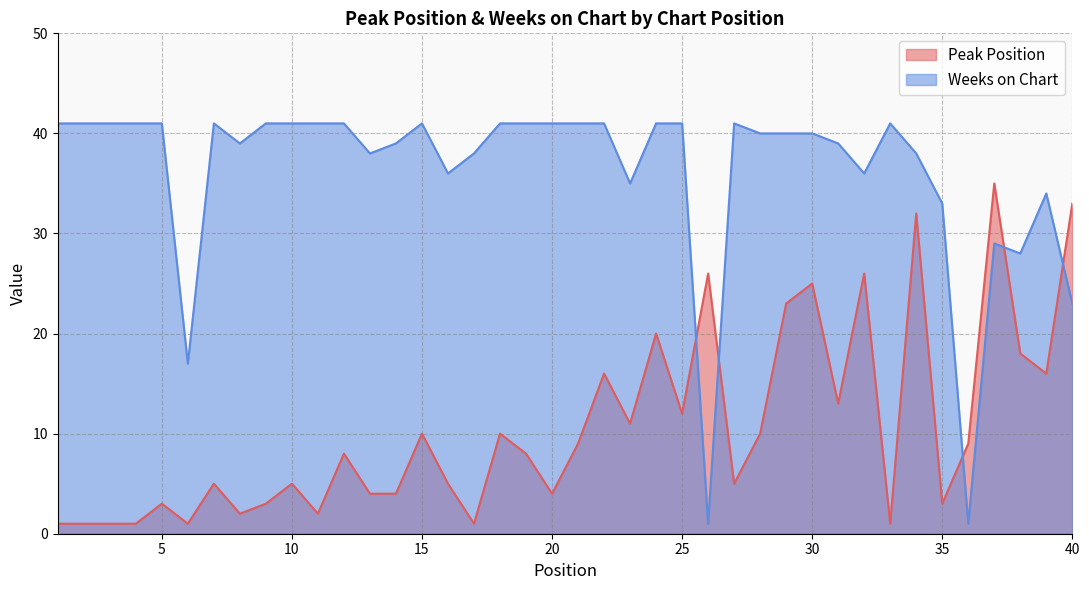

Between 13 and 36, which is larger?

36